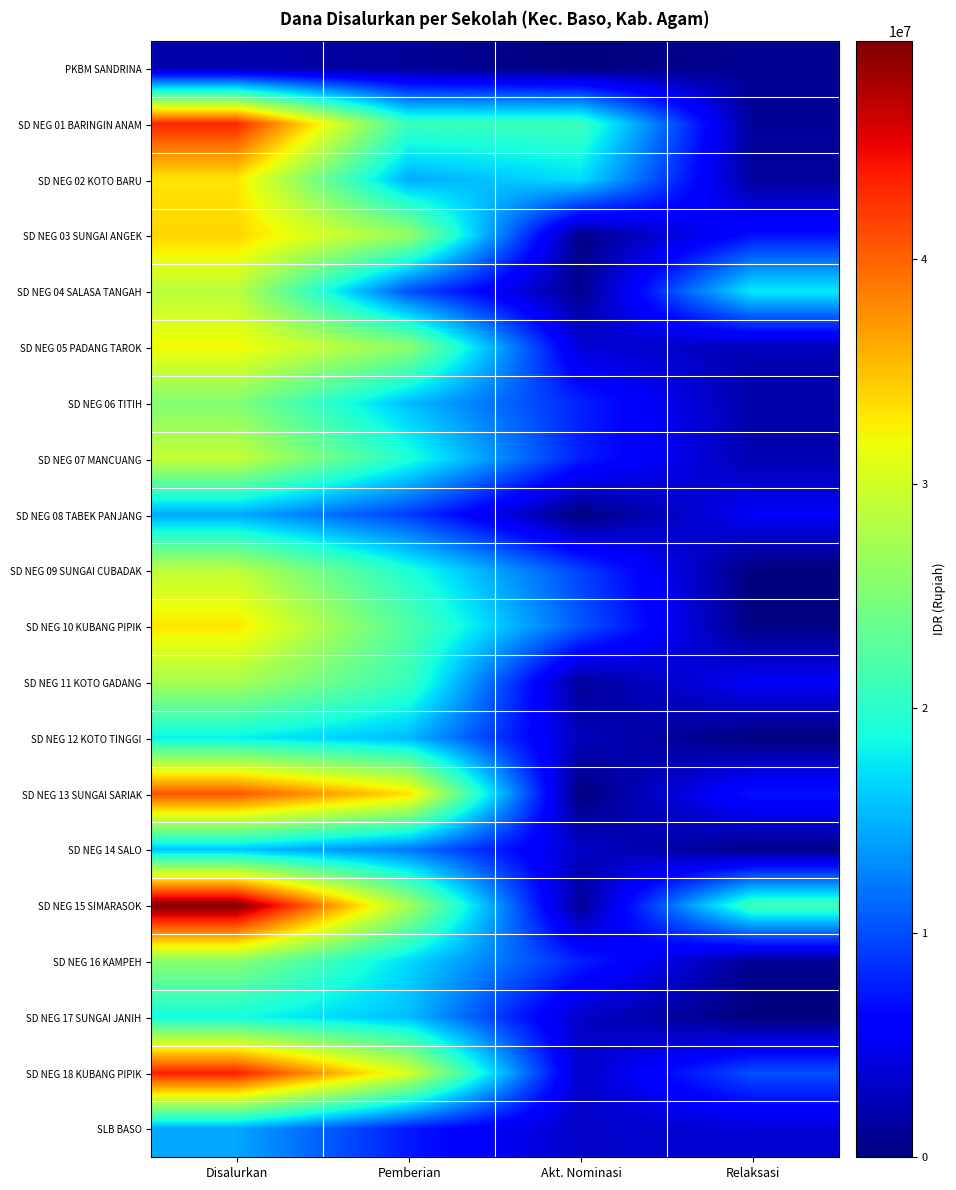

How many categories are shown in the chart?

4